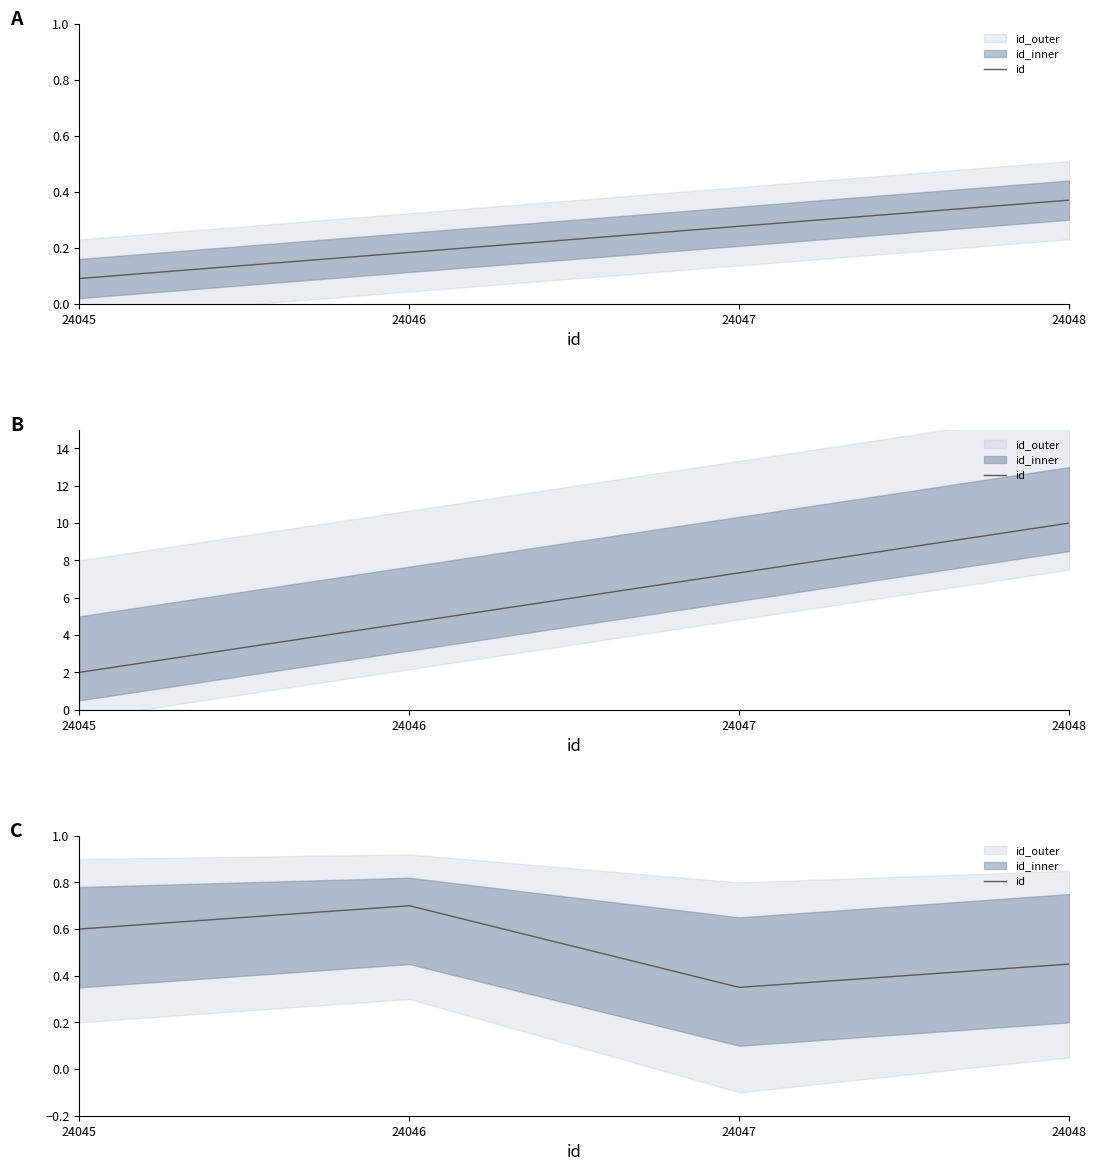

Reading left to right, transcribe all the data shown in this chart.

24045=0.6	24046=0.7	24047=0.3	24048=0.5